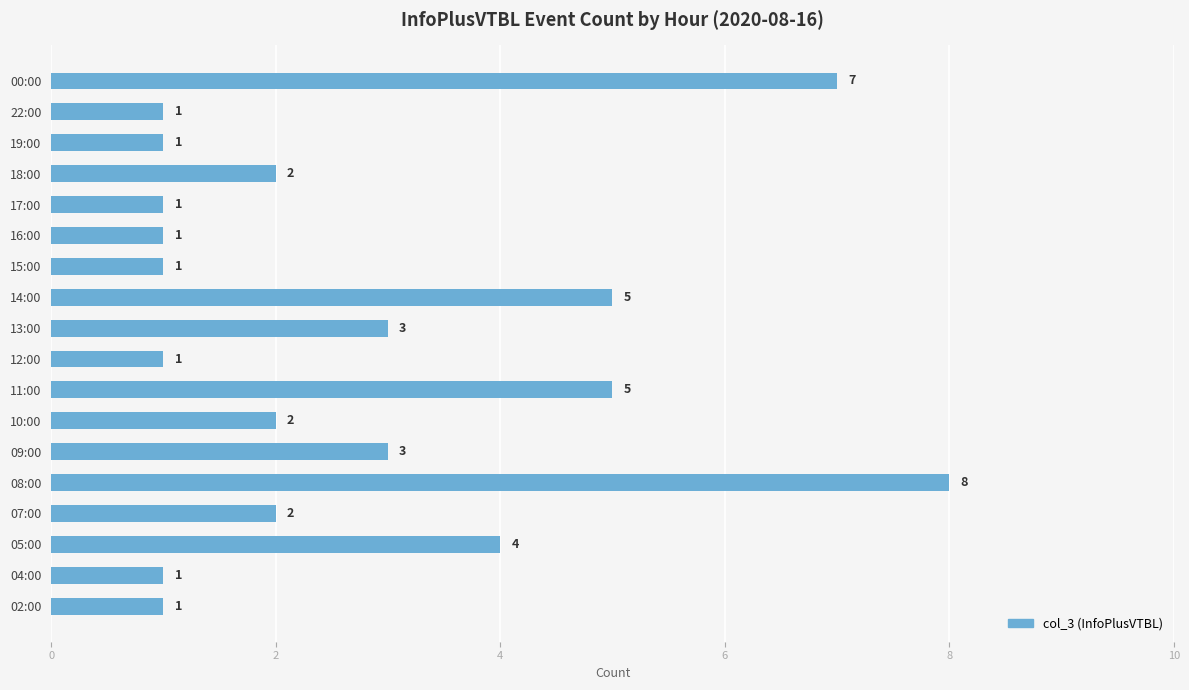

What is the change in value from 14:00 to 18:00?

-3